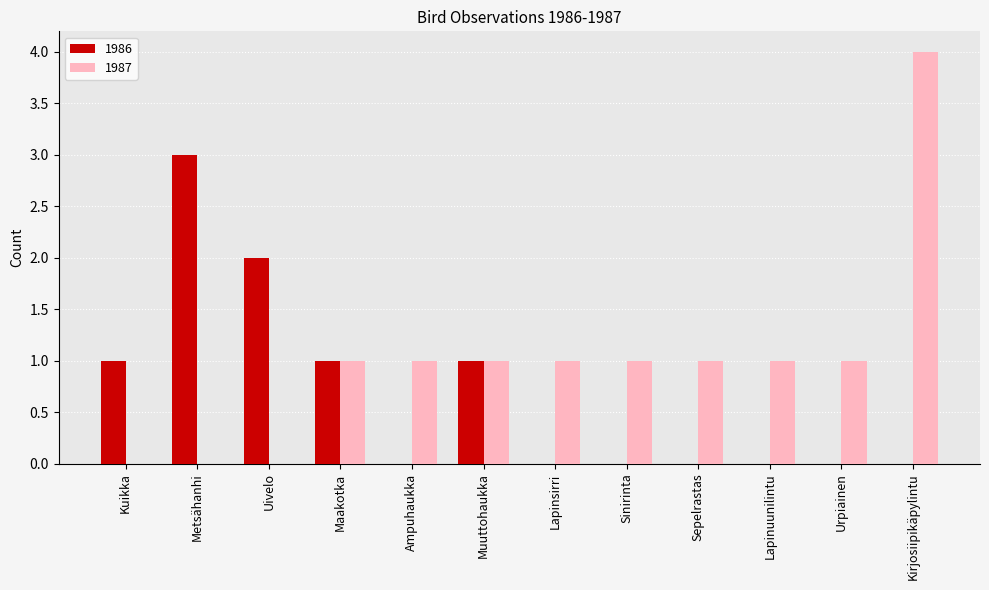

What value does the 1987 series have at Kirjosiipikäpylintu?

4